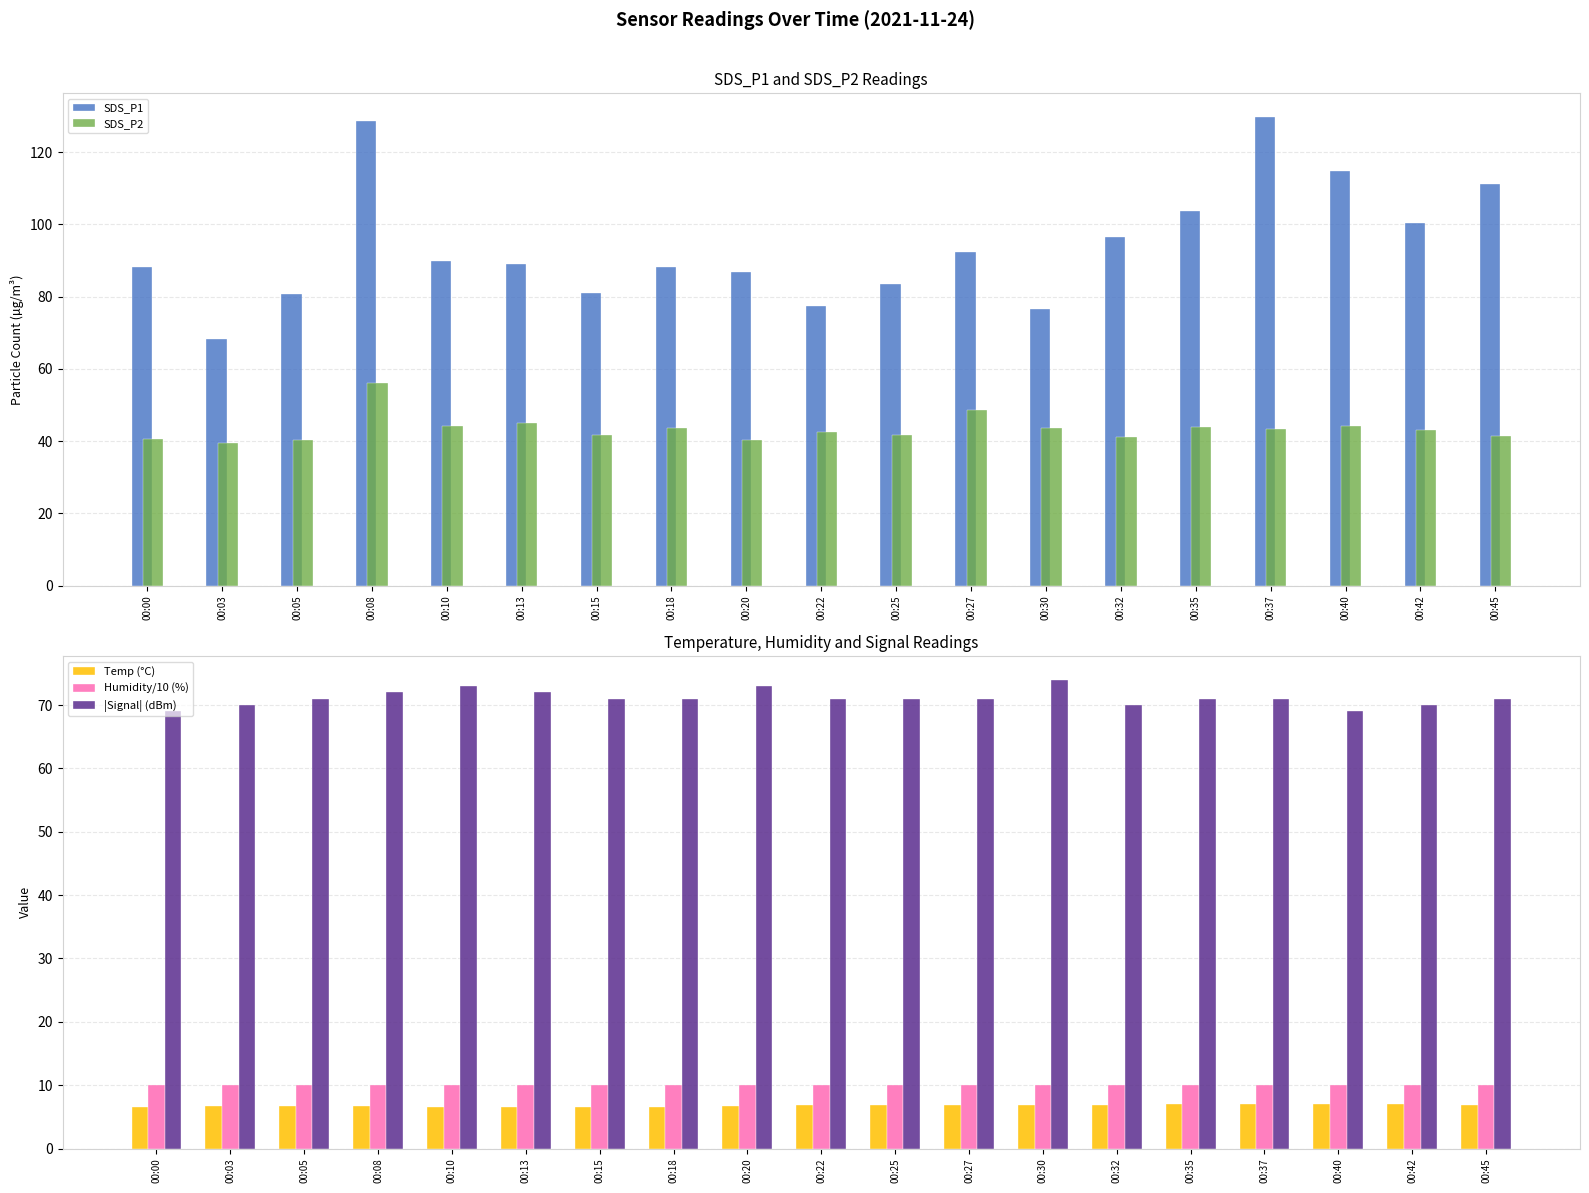

What is the minimum value for Temp (°C)?

6.6